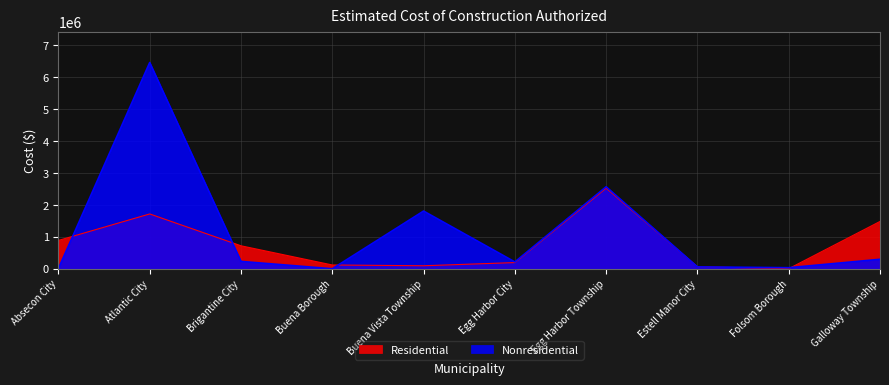

Is it true that Residential equals 1213259 at Absecon City?

False